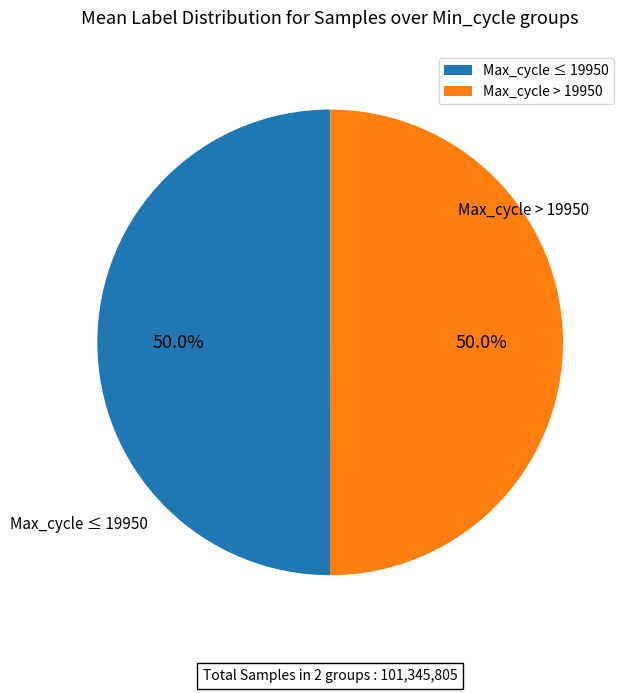

What percentage is NOT represented by Max_cycle > 19950?

50.0%